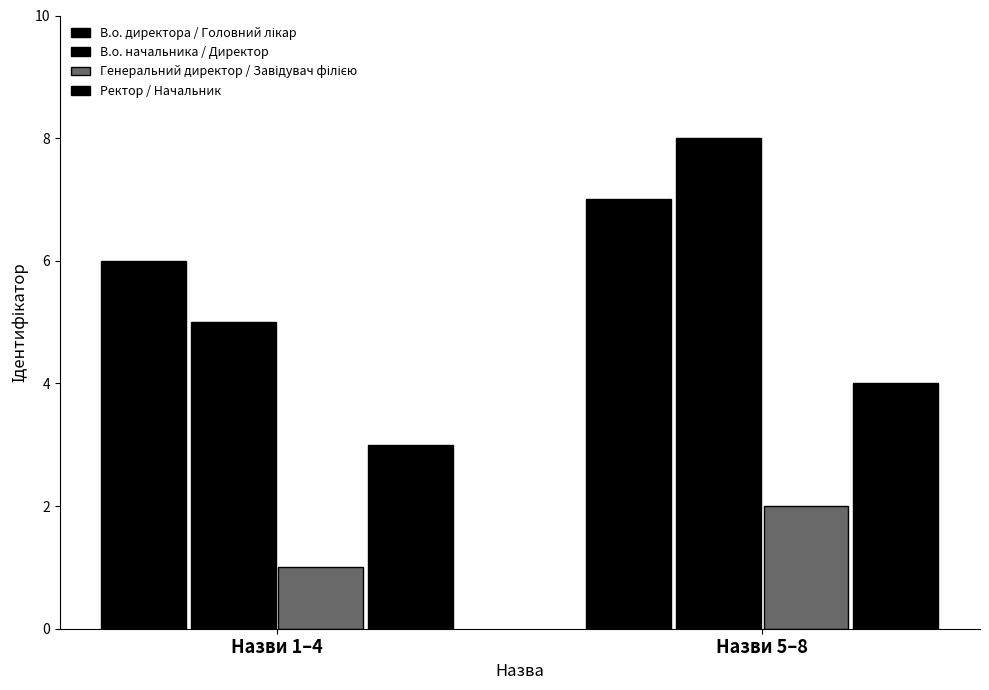

What is the label of the 2nd bar from the right?

Назви 1–4